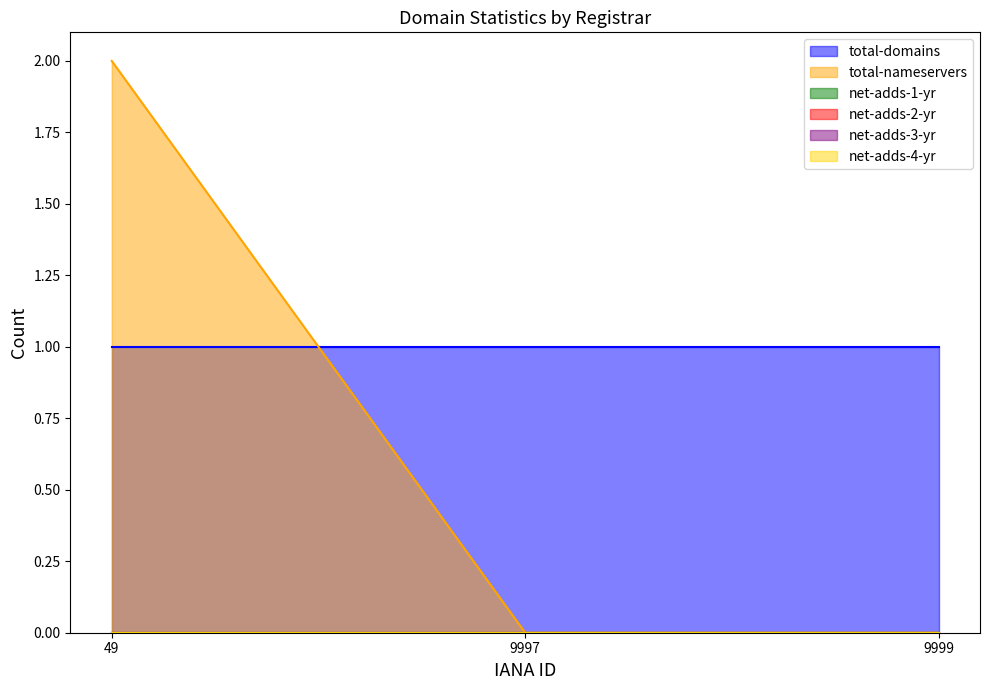

What is the difference between the highest and lowest values at 9999?

1